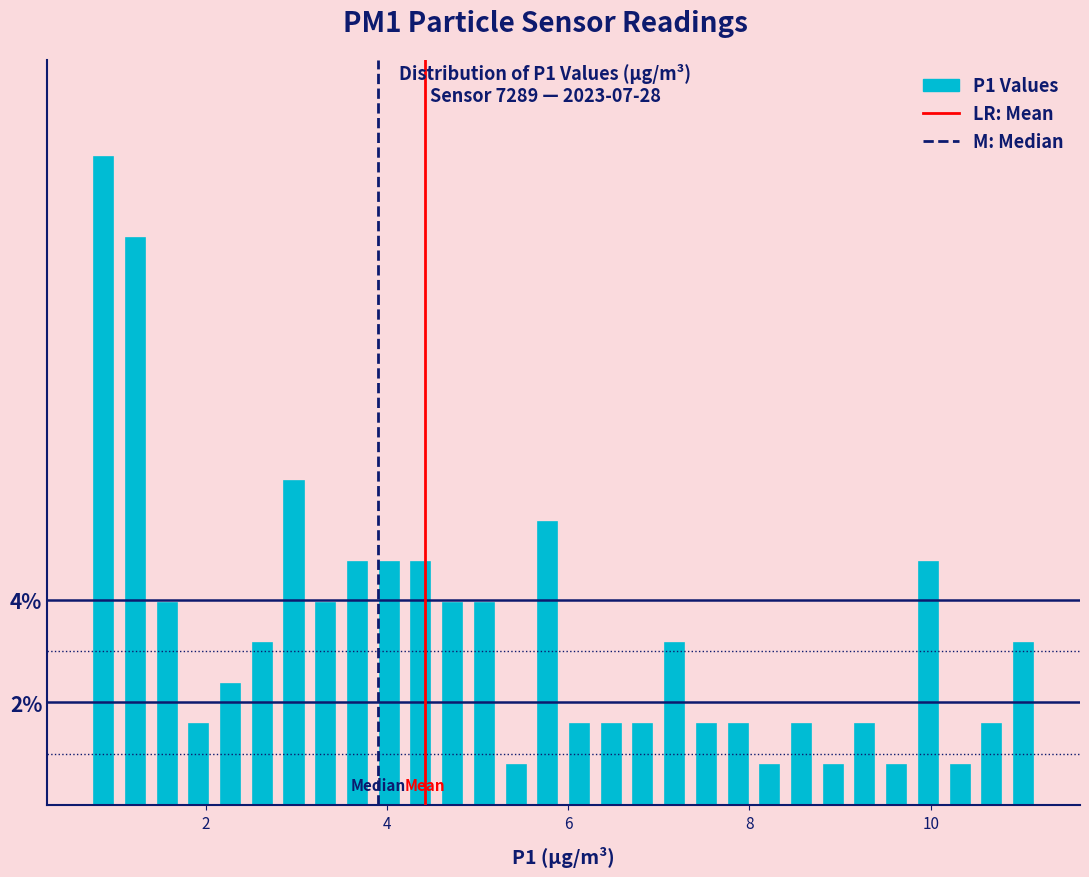

Around what value on the x-axis is the tallest bar? Give the approximate position of its centre, as read against the axis.

0.8